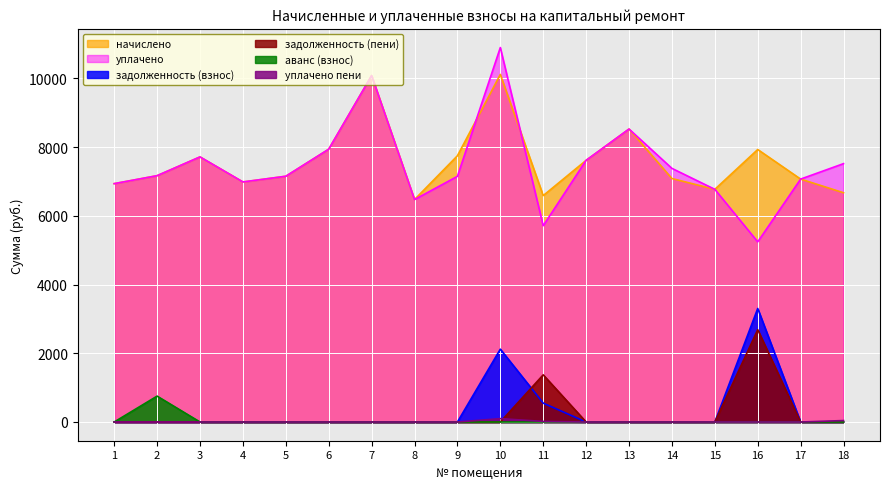

Rank the series by their maximum value, from lowest to highest.

уплачено пени, аванс (взнос), задолженность (пени), задолженность (взнос), начислено, уплачено